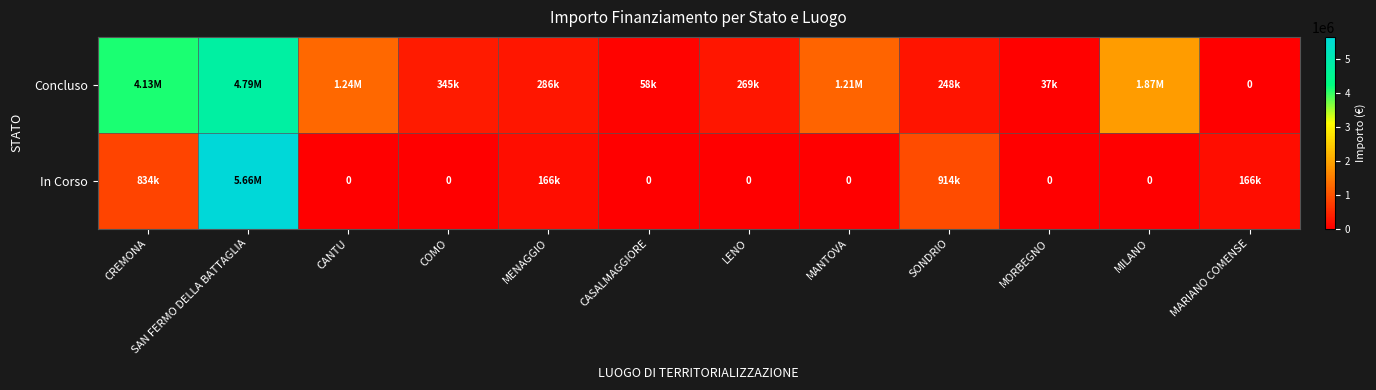

The Concluso series shows 6272938.3 at SAN FERMO DELLA BATTAGLIA. True or false?

False